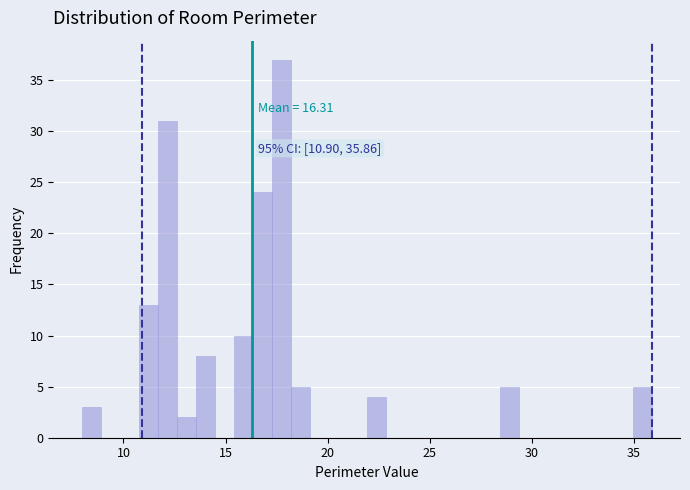

Around what value on the x-axis is the tallest bar? Give the approximate position of its centre, as read against the axis.

17.5